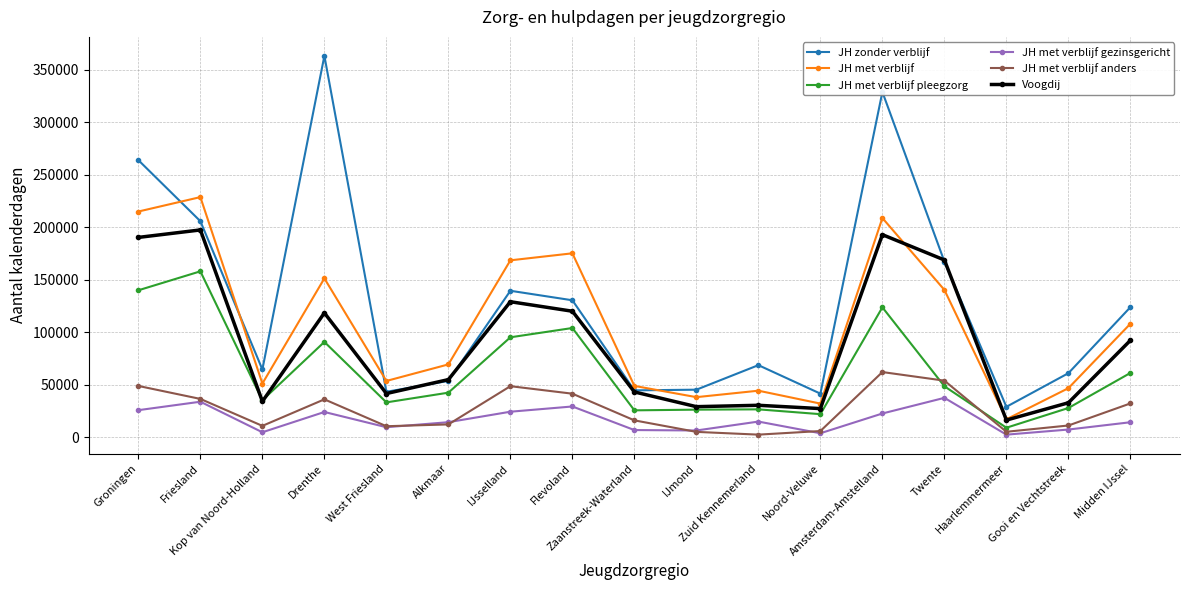

What is the label of the 6th point from the left?

Alkmaar